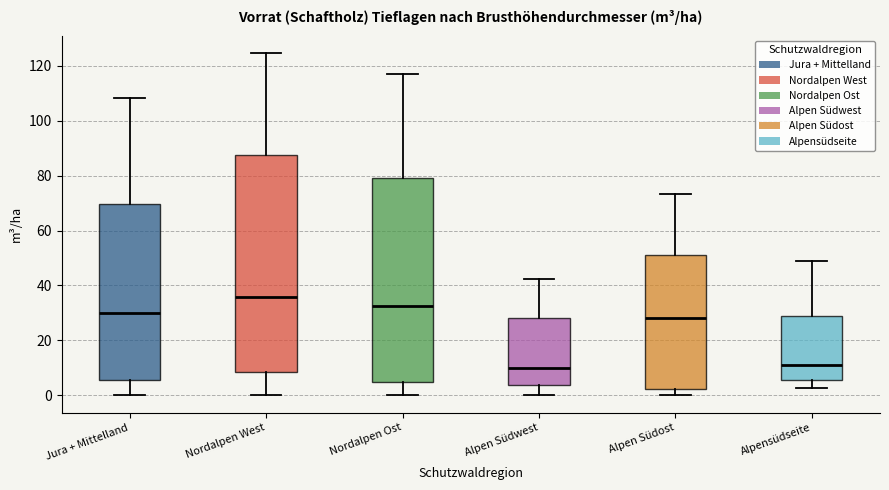

Comparing the boxes themselves (not the whiskers), which one is the tallest?

Nordalpen West